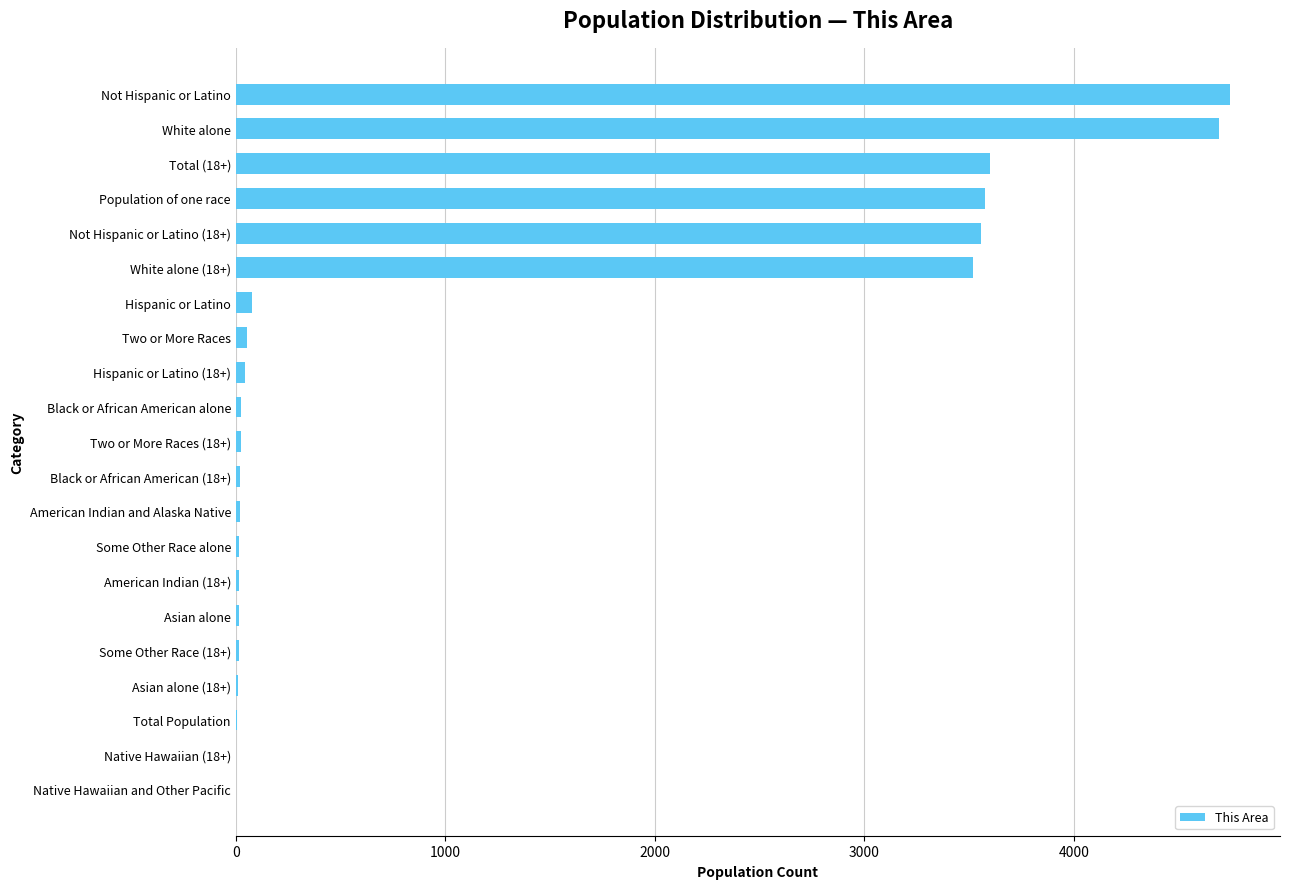

What is the maximum value shown in the chart?

4747